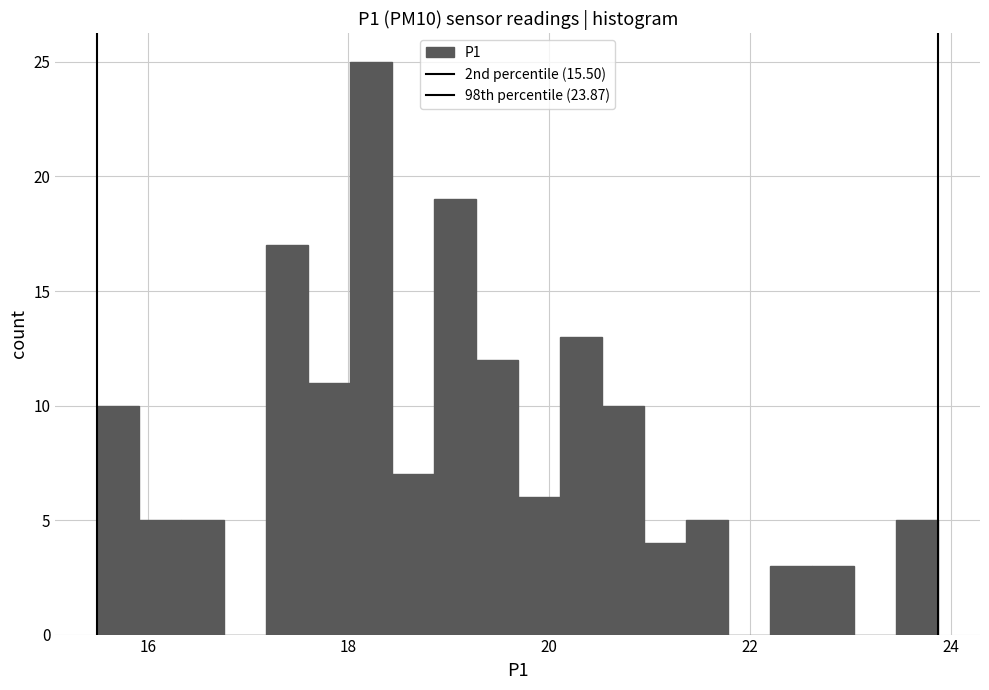

Around what value on the x-axis is the tallest bar? Give the approximate position of its centre, as read against the axis.

18.2